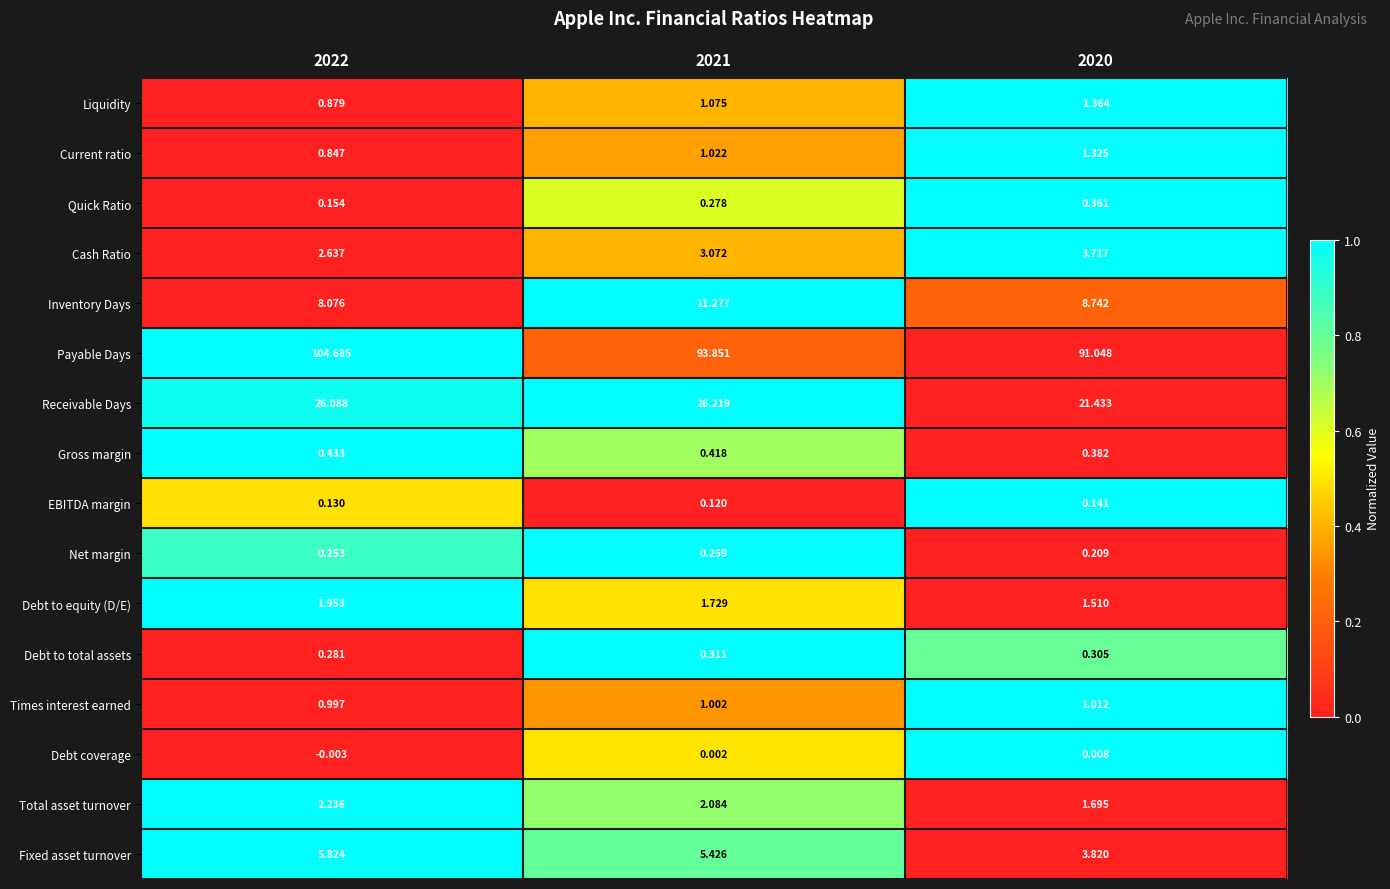

Which series has the largest total across all categories?

Payable Days